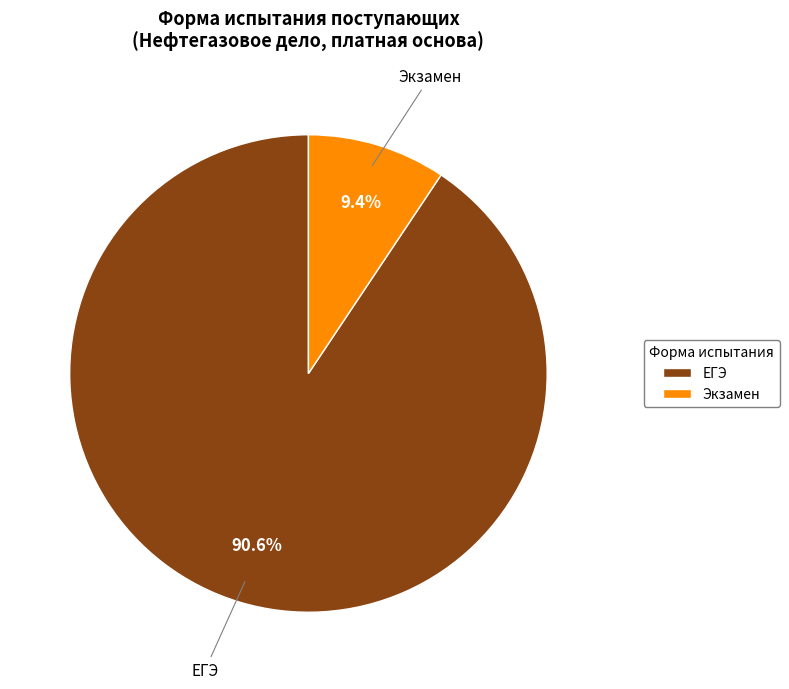

How much of the chart is everything except Экзамен?

90.6%